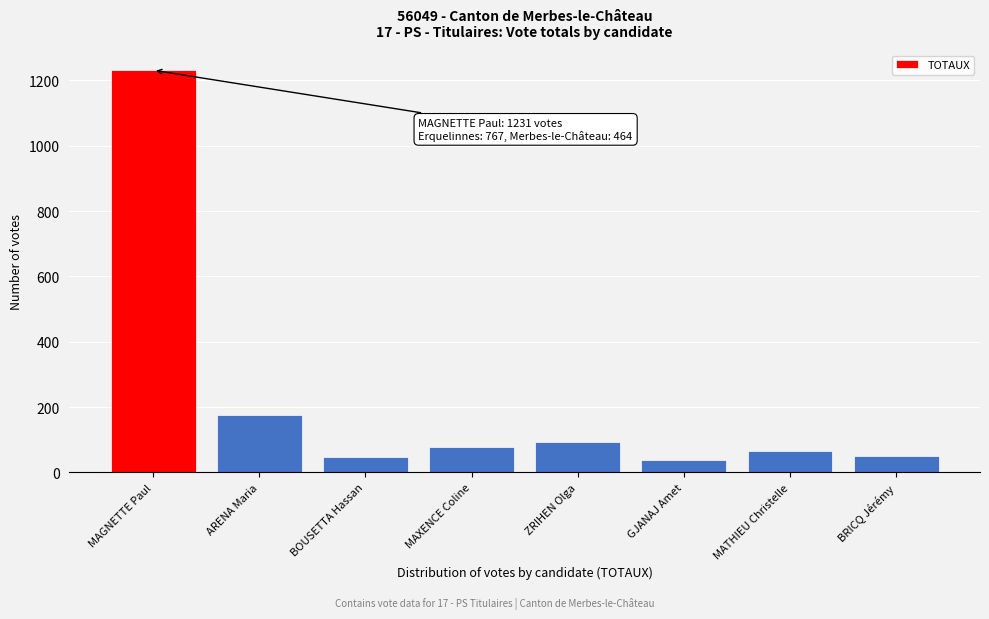

What is the sum of all values?

1776